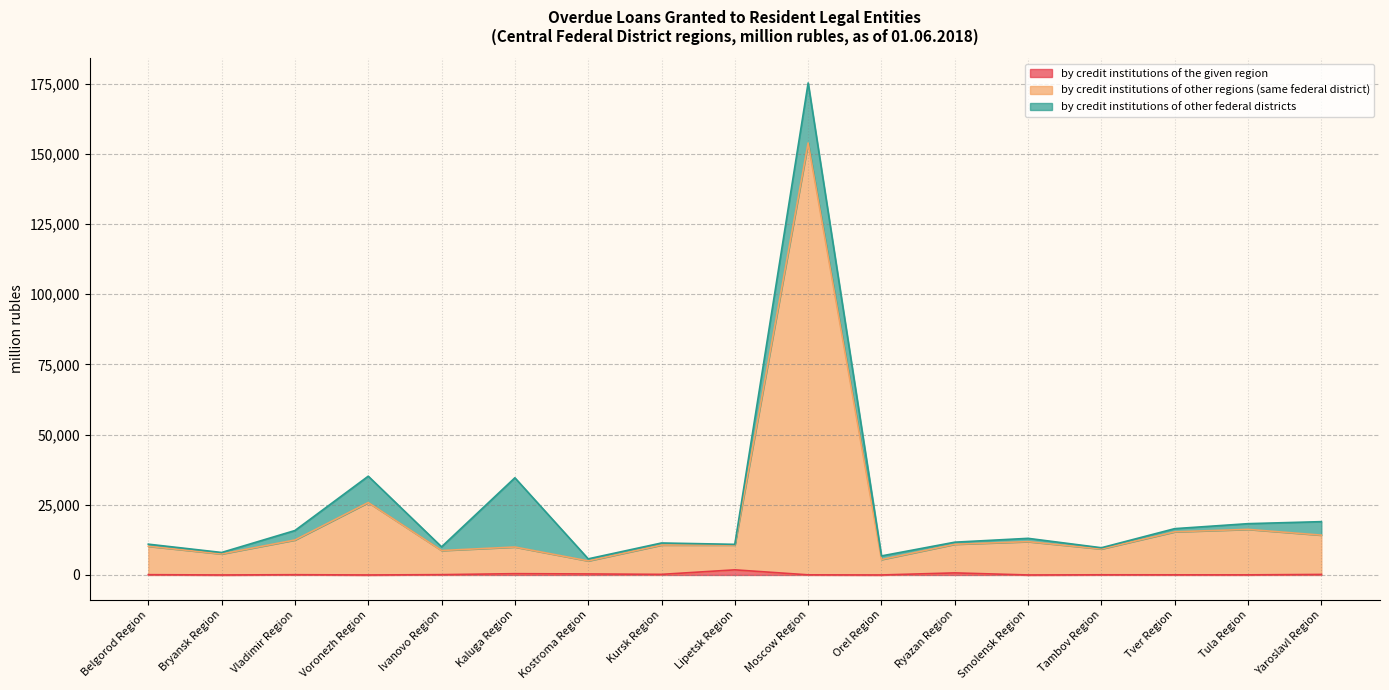

In by credit institutions of the given region, how many points are higher than both neighbors (excluding endpoints)?

5